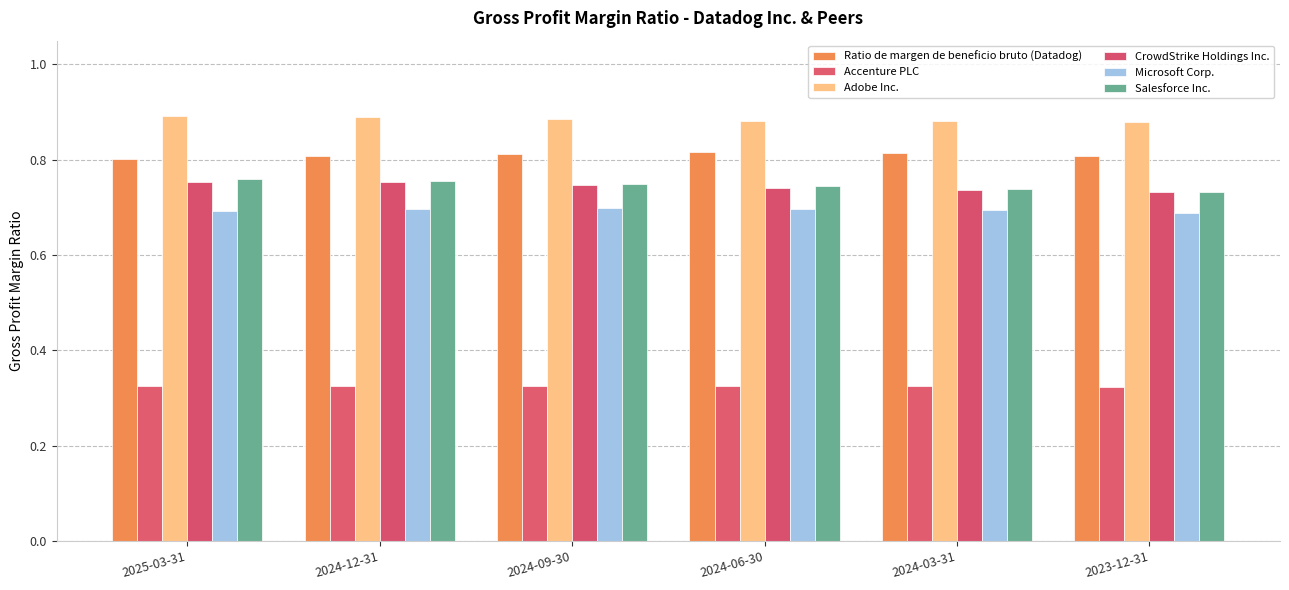

Reading left to right, transcribe all the data shown in this chart.

Ratio de margen de beneficio bruto (Datadog): 0.8	0.8	0.8	0.8	0.8	0.8
Accenture PLC: 0.3	0.3	0.3	0.3	0.3	0.3
Adobe Inc.: 0.9	0.9	0.9	0.9	0.9	0.9
CrowdStrike Holdings Inc.: 0.8	0.8	0.7	0.7	0.7	0.7
Microsoft Corp.: 0.7	0.7	0.7	0.7	0.7	0.7
Salesforce Inc.: 0.8	0.8	0.7	0.7	0.7	0.7